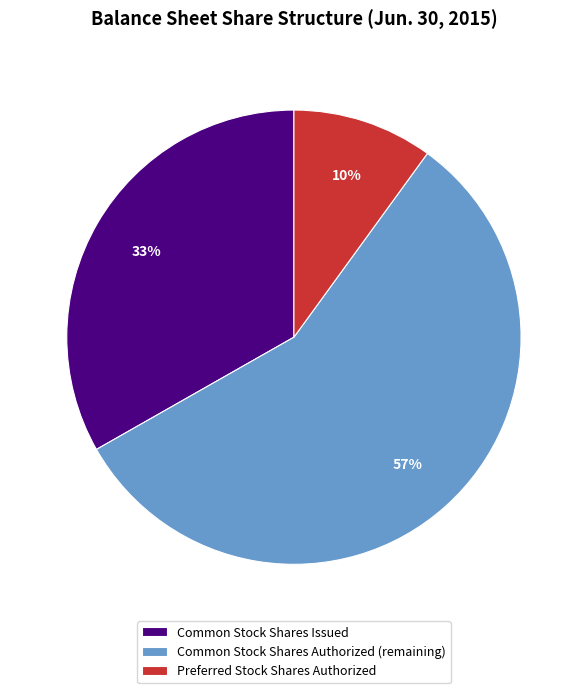

Do Common Stock Shares Authorized and Common Stock Shares Issued together represent more than half of the pie?

Yes